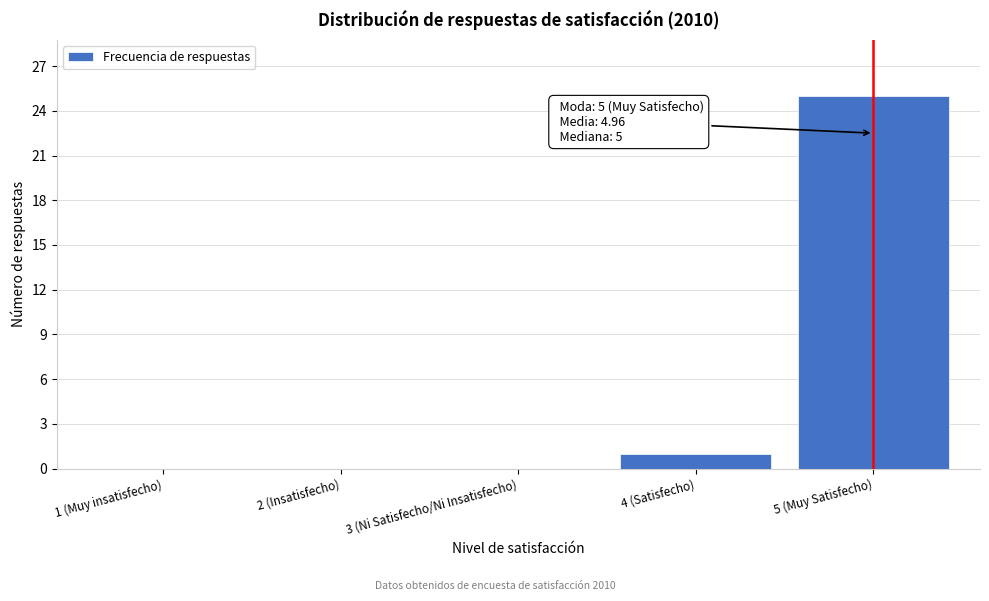

Which category has the highest value across all series?

5 (Muy Satisfecho)